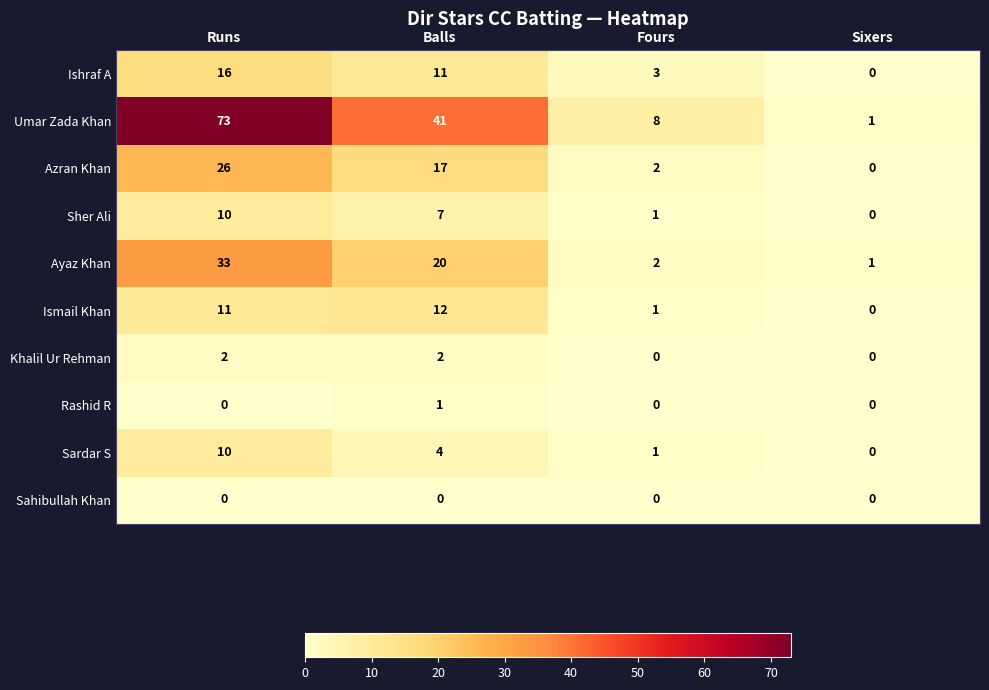

What value does the Ismail Khan series have at Runs, to the nearest 5?

10